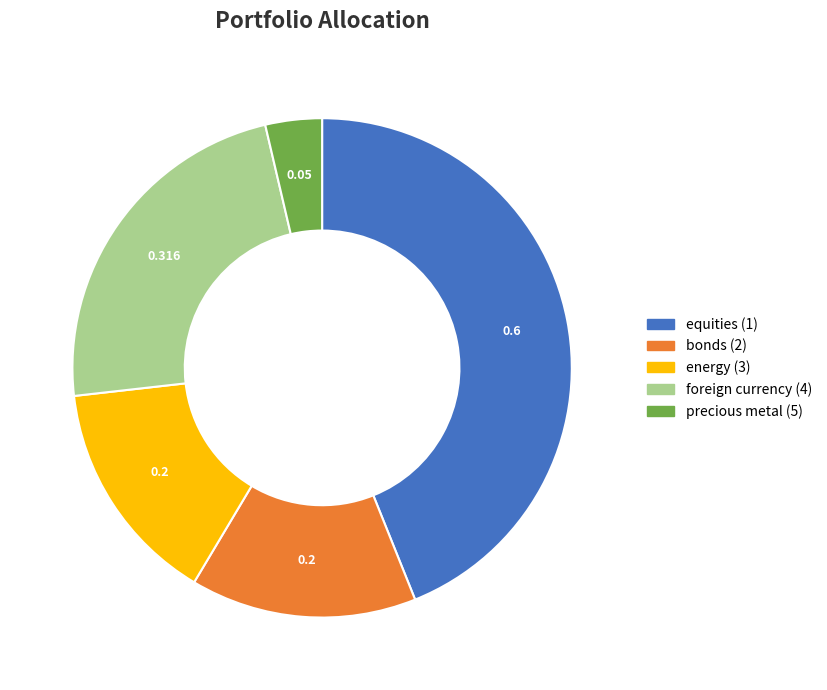

Is there a majority slice in this chart?

No